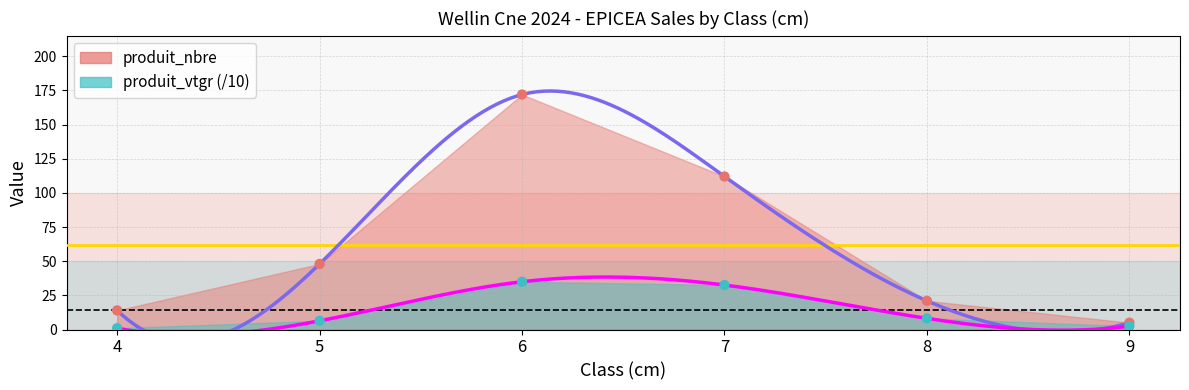

Which series has the largest Y range (max minus min)?

produit_nbre